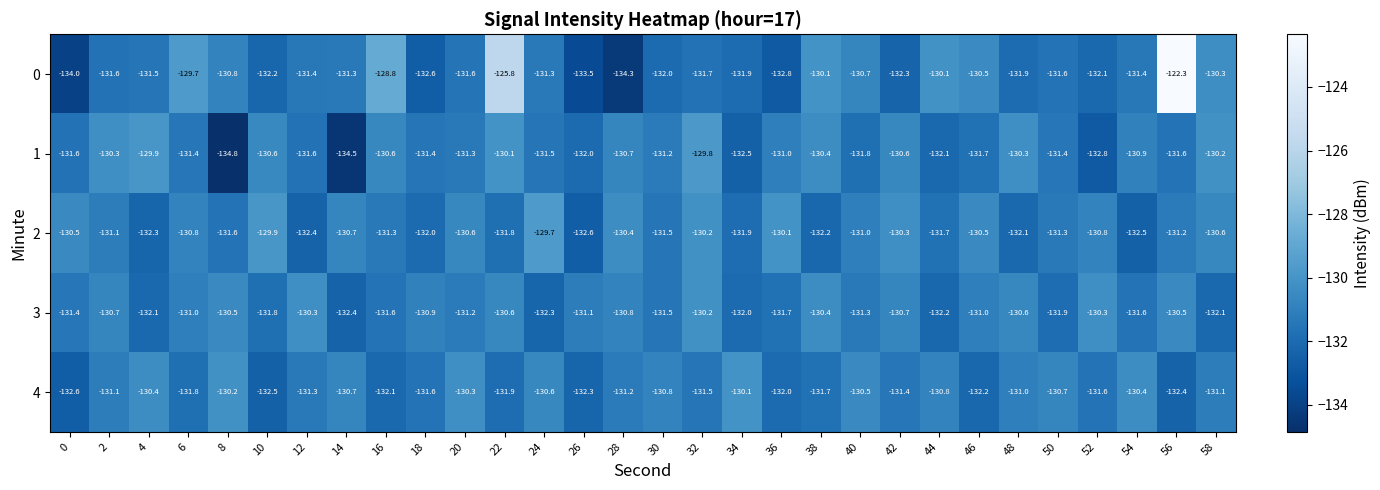

At which category does the chart reach its peak across all series?

56